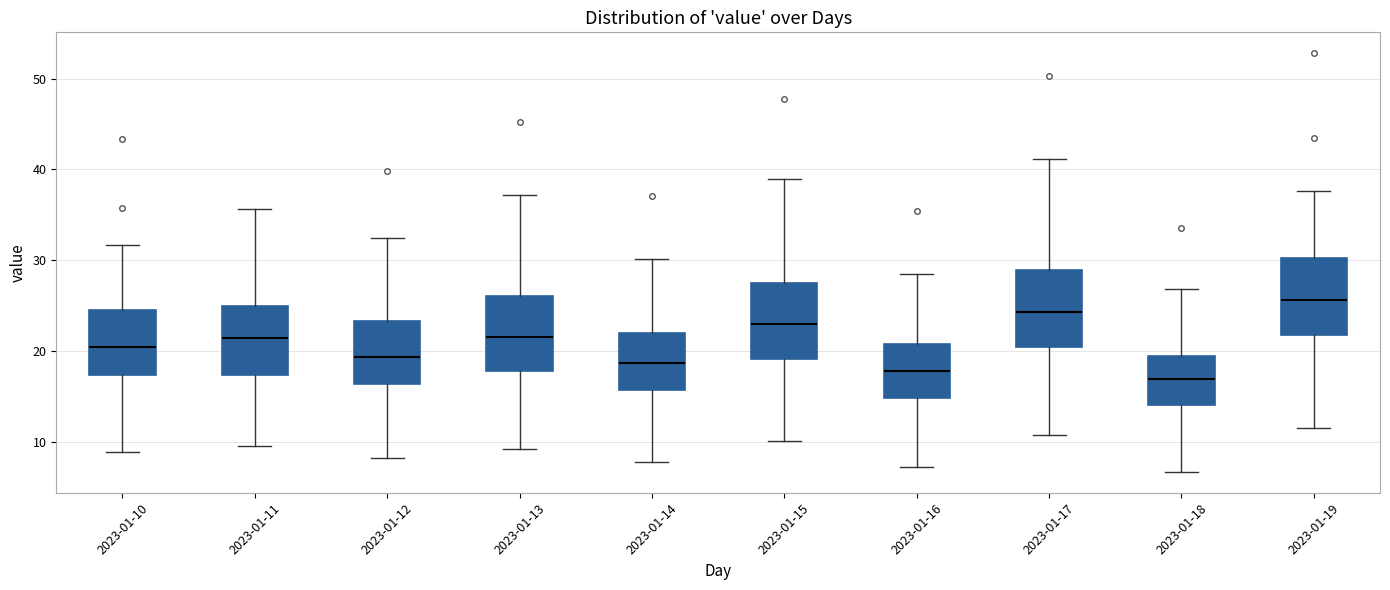

Where does the upper whisker of the box for 2023-01-19 end on the y-axis? The values are not printed on the chart, so give them approximately, as read against the axis.

38